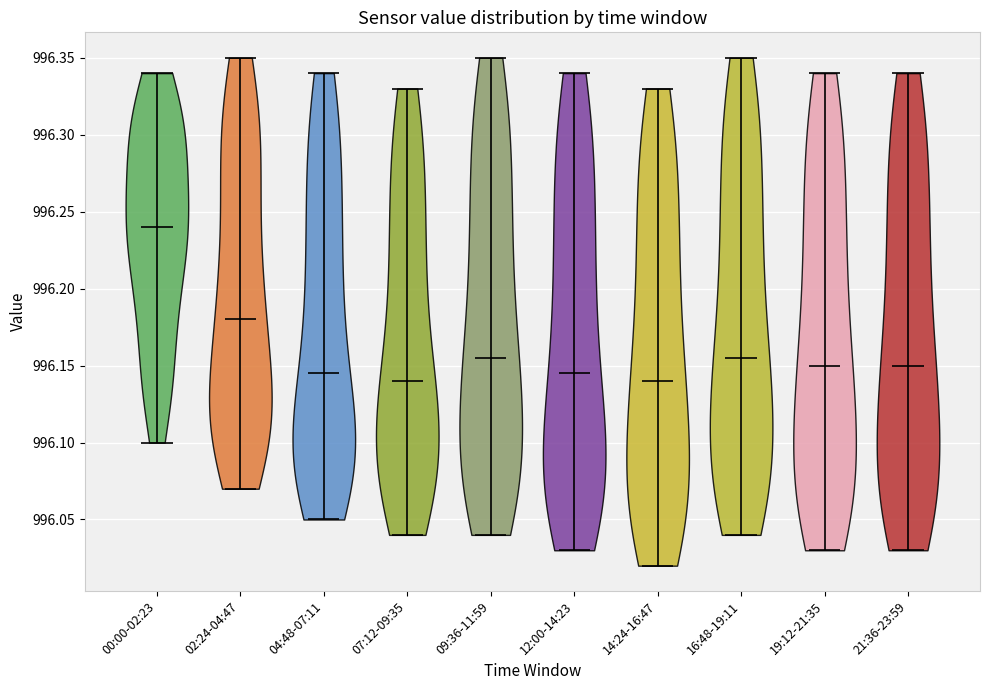

What is the lowest point the violin for 21:36-23:59 reaches on the y-axis? The values are not printed on the chart, so give them approximately, as read against the axis.

996.030